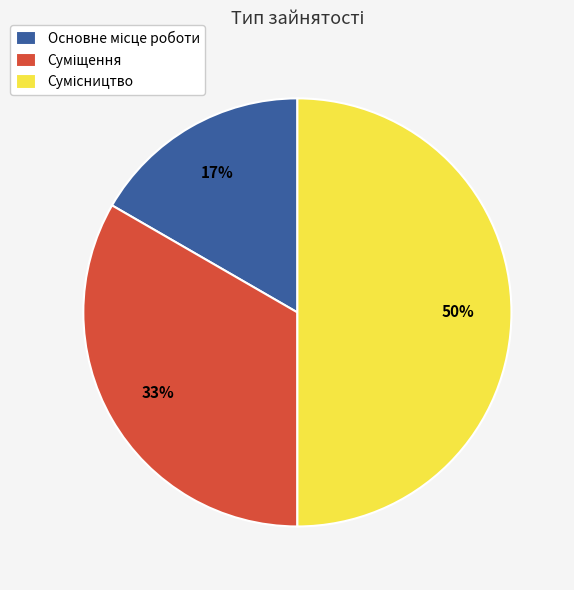

How many slices are in this pie chart?

3